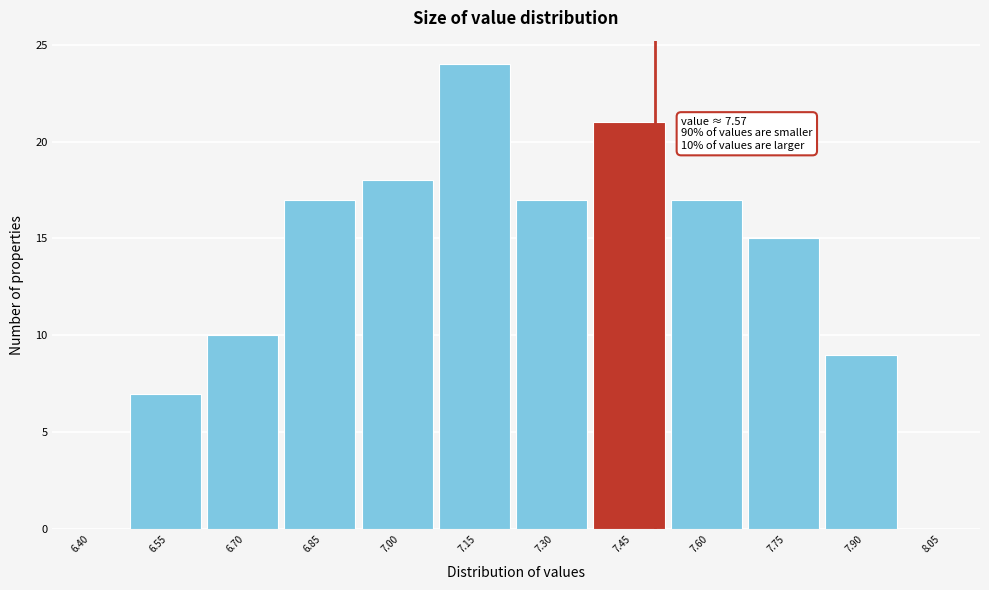

Reading left to right, extract all data points from this chart.

6.40=0	6.55=7	6.70=10	6.85=17	7.00=18	7.15=24	7.30=17	7.45=21	7.60=17	7.75=15	7.90=9	8.05=0